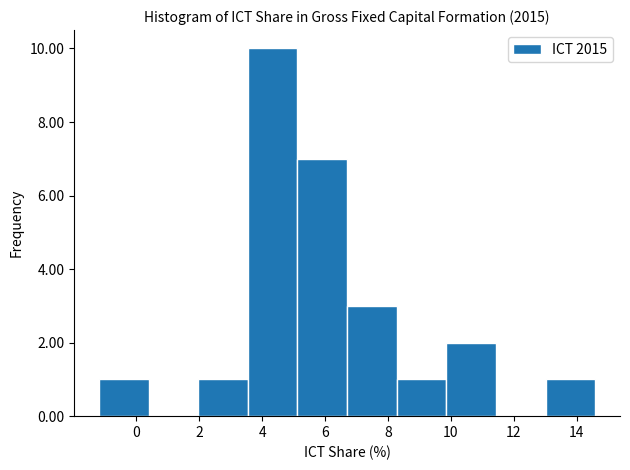

Reading left to right, list every bar in this chart as the range it spans on the x-axis followed by its height. Neither the bar edges nor the heights are printed on the chart, so give them approximately, as read against the axes.

-1.2 to 0.4: 1
0.4 to 2.0: 0
2.0 to 3.6: 1
3.6 to 5.2: 10
5.2 to 6.6: 7
6.6 to 8.2: 3
8.2 to 9.8: 1
9.8 to 11.4: 2
11.4 to 13.0: 0
13.0 to 14.6: 1